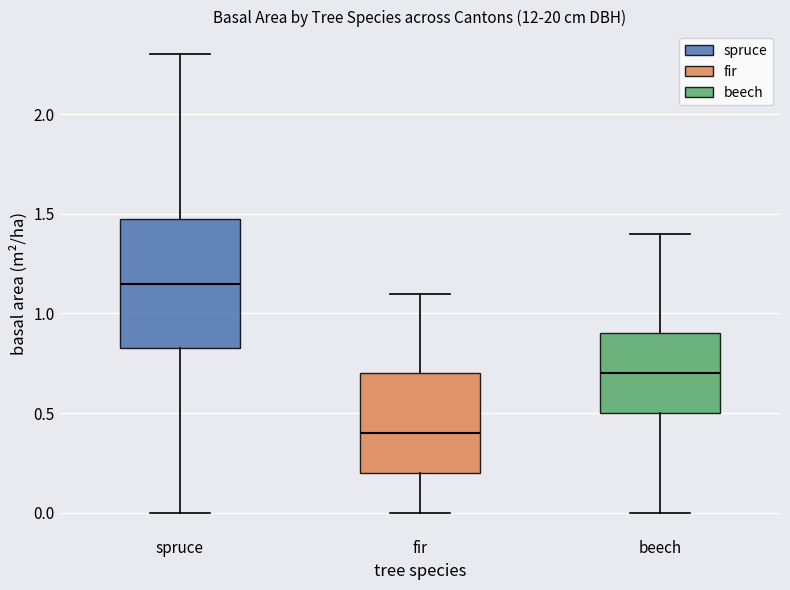

Which box has the lowest median line?

fir